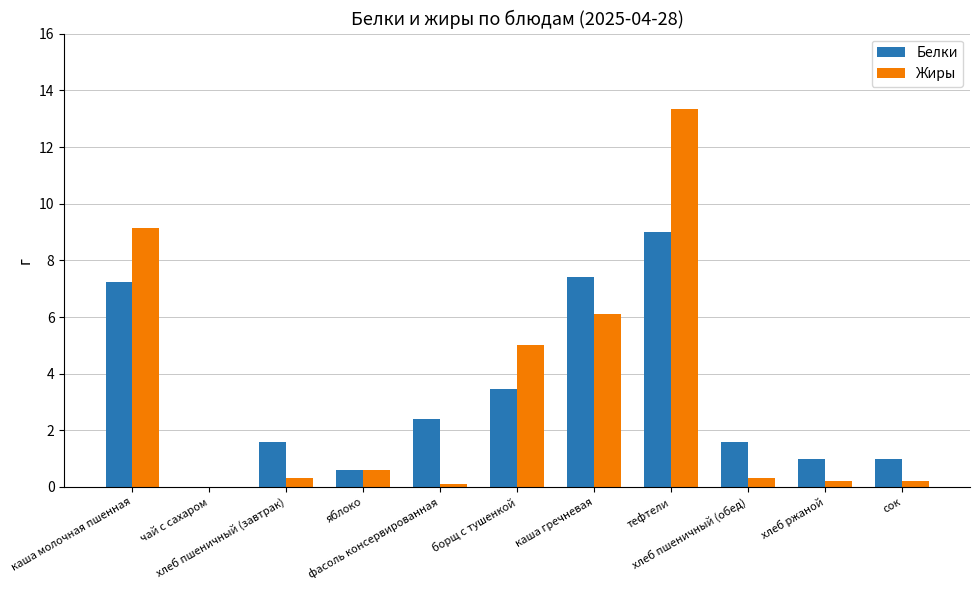

What is the sum of all Жиры values?

35.3